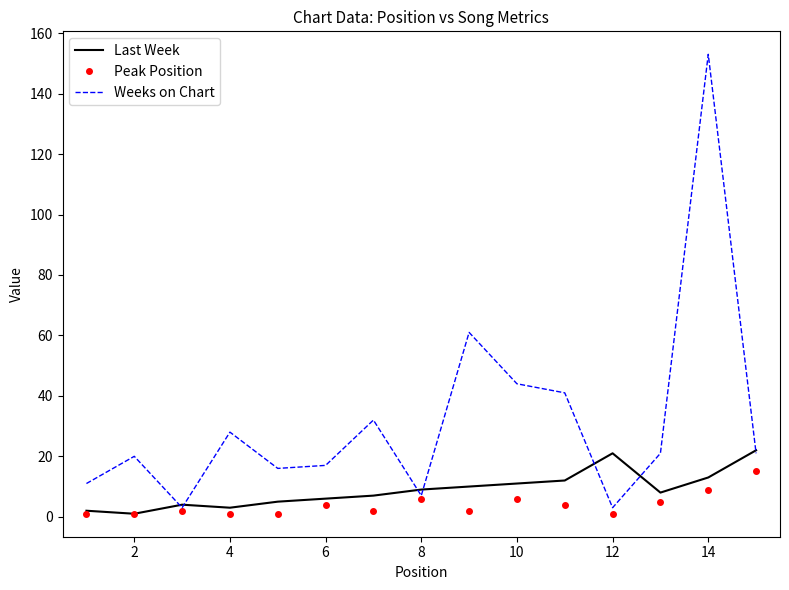

What is the maximum value shown in the chart?

153